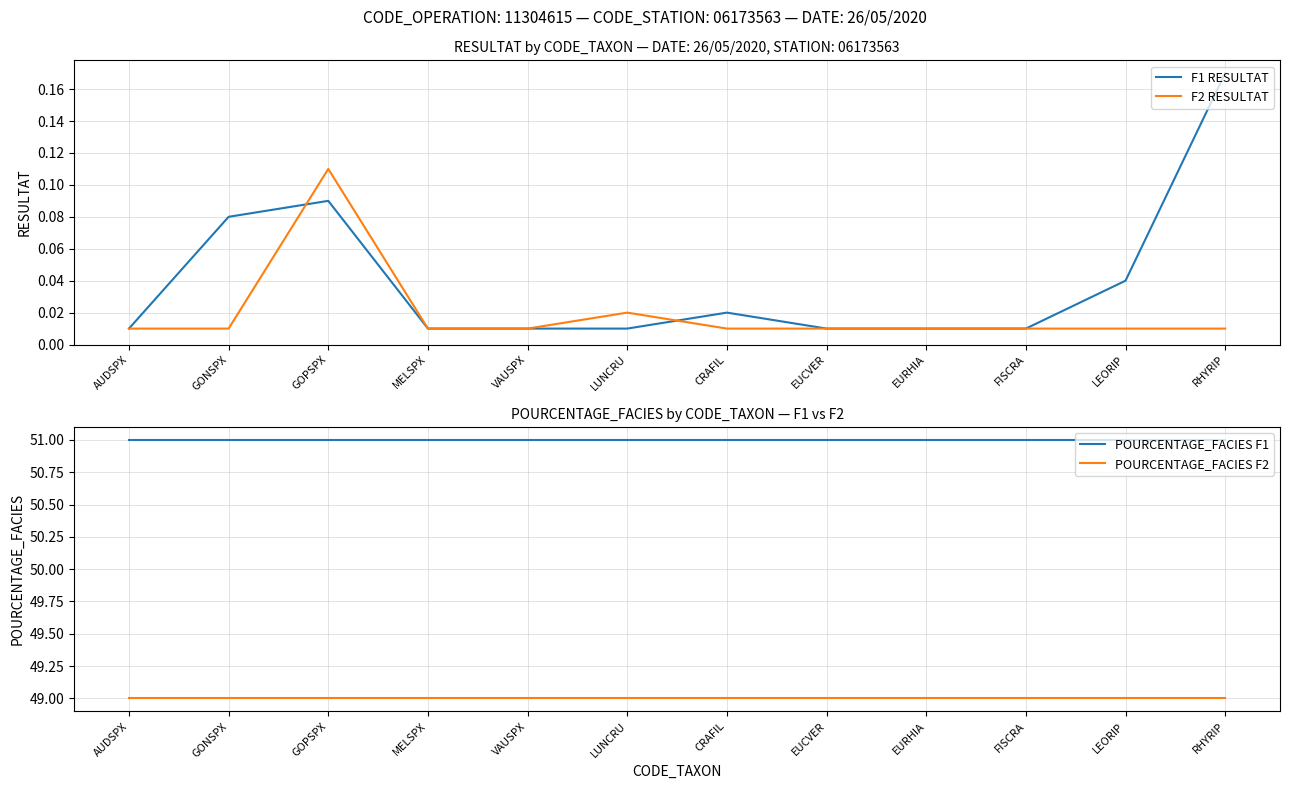

Reading right to left, transcribe all the data shown in this chart.

F1 RESULTAT: RHYRIP=0.2	LEORIP=0.0	FISCRA=0.0	EURHIA=0.0	EUCVER=0.0	CRAFIL=0.0	LUNCRU=0.0	VAUSPX=0.0	MELSPX=0.0	GOPSPX=0.1	GONSPX=0.1	AUDSPX=0.0
F2 RESULTAT: RHYRIP=0.0	LEORIP=0.0	FISCRA=0.0	EURHIA=0.0	EUCVER=0.0	CRAFIL=0.0	LUNCRU=0.0	VAUSPX=0.0	MELSPX=0.0	GOPSPX=0.1	GONSPX=0.0	AUDSPX=0.0
POURCENTAGE_FACIES F1: RHYRIP=51.0	LEORIP=51.0	FISCRA=51.0	EURHIA=51.0	EUCVER=51.0	CRAFIL=51.0	LUNCRU=51.0	VAUSPX=51.0	MELSPX=51.0	GOPSPX=51.0	GONSPX=51.0	AUDSPX=51.0
POURCENTAGE_FACIES F2: RHYRIP=49.0	LEORIP=49.0	FISCRA=49.0	EURHIA=49.0	EUCVER=49.0	CRAFIL=49.0	LUNCRU=49.0	VAUSPX=49.0	MELSPX=49.0	GOPSPX=49.0	GONSPX=49.0	AUDSPX=49.0